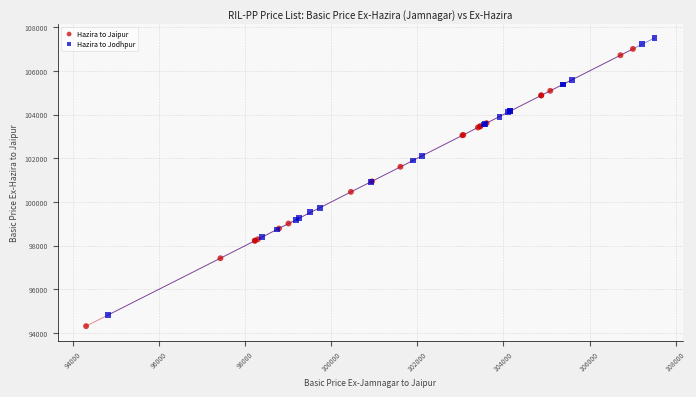

Which series contains the lowest Y value?

Hazira to Jaipur